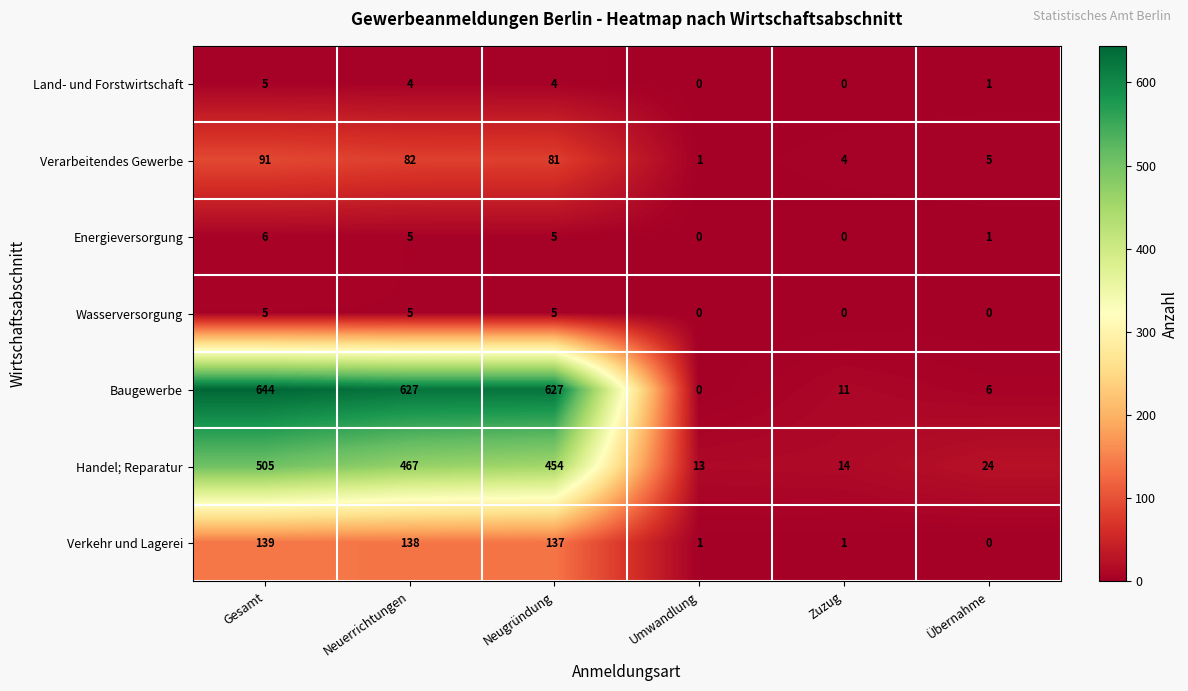

At which label does Land- und Forstwirtschaft first exceed 4?

Gesamt